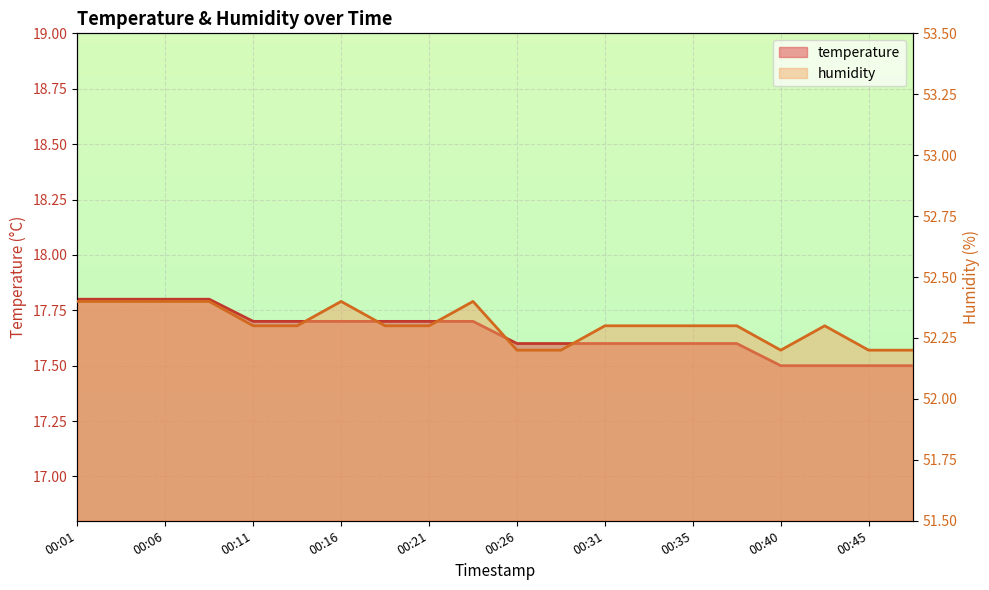

Rank the series at 00:26 from lowest to highest value.

temperature, humidity